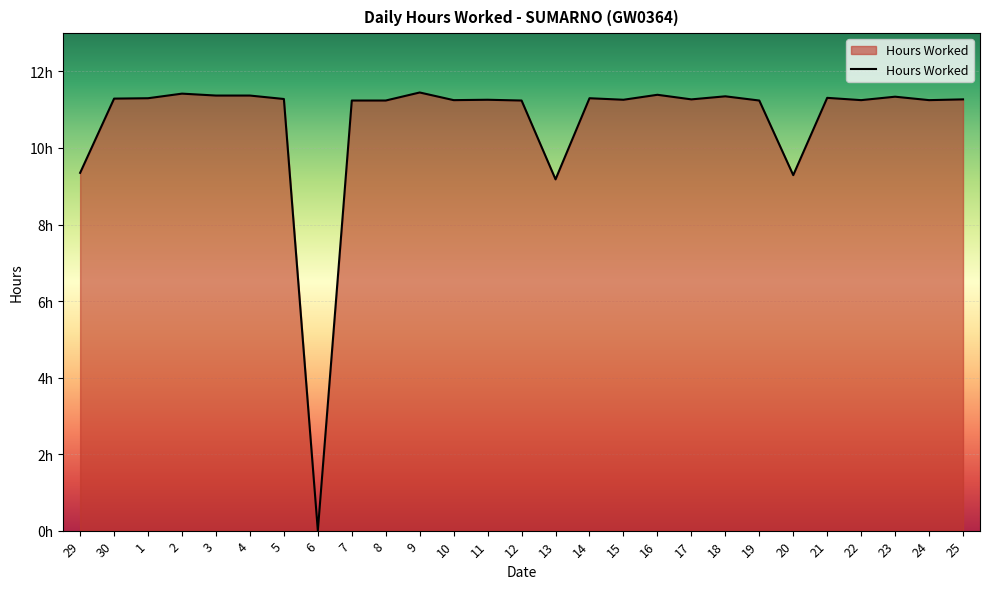

What is the difference between the values at 4 and 19?

0.1